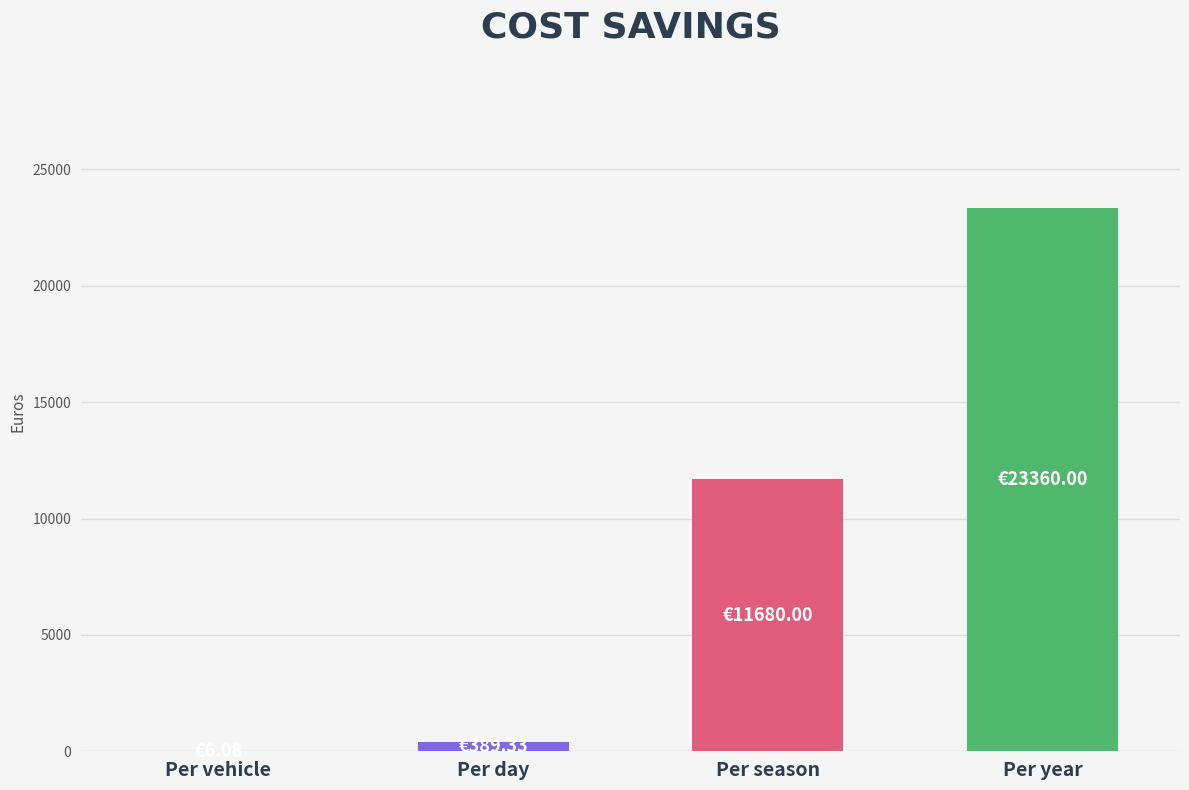

What is the maximum value shown in the chart?

23360.0